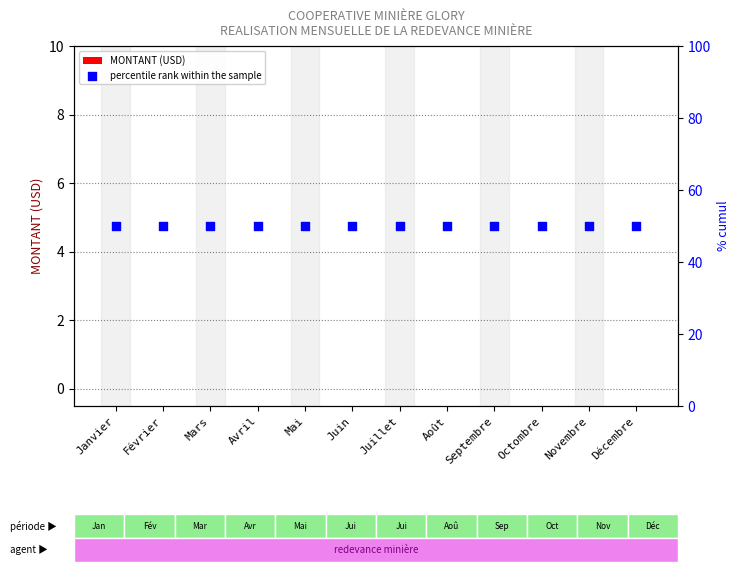

Which series contains the lowest Y value?

MONTANT (USD)